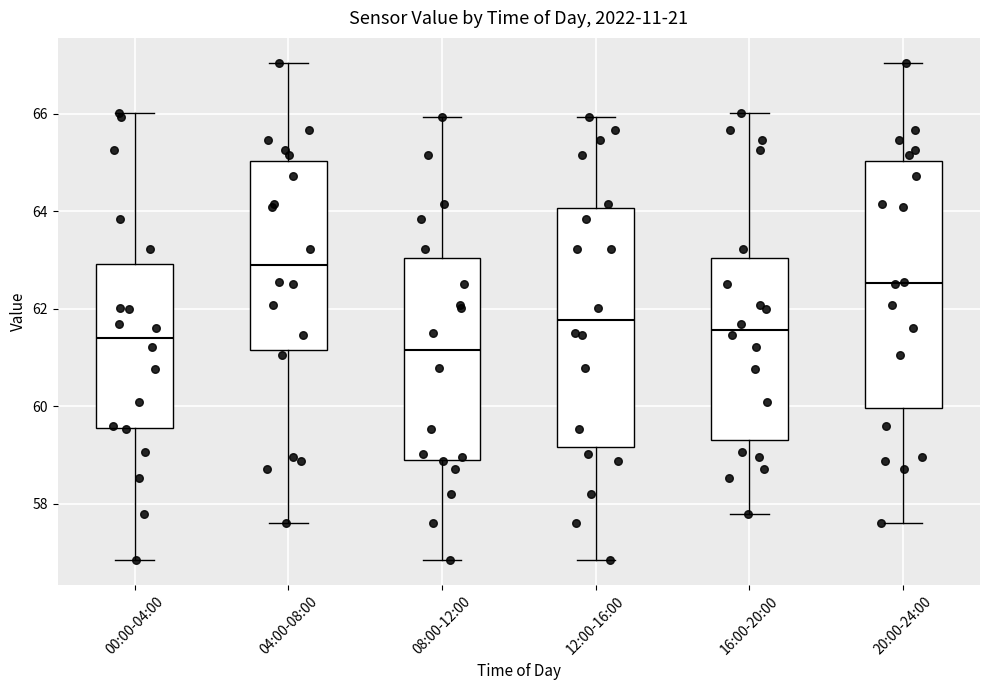

Where does the lower whisker of the box for 16:00-20:00 end on the y-axis? The values are not printed on the chart, so give them approximately, as read against the axis.

57.8